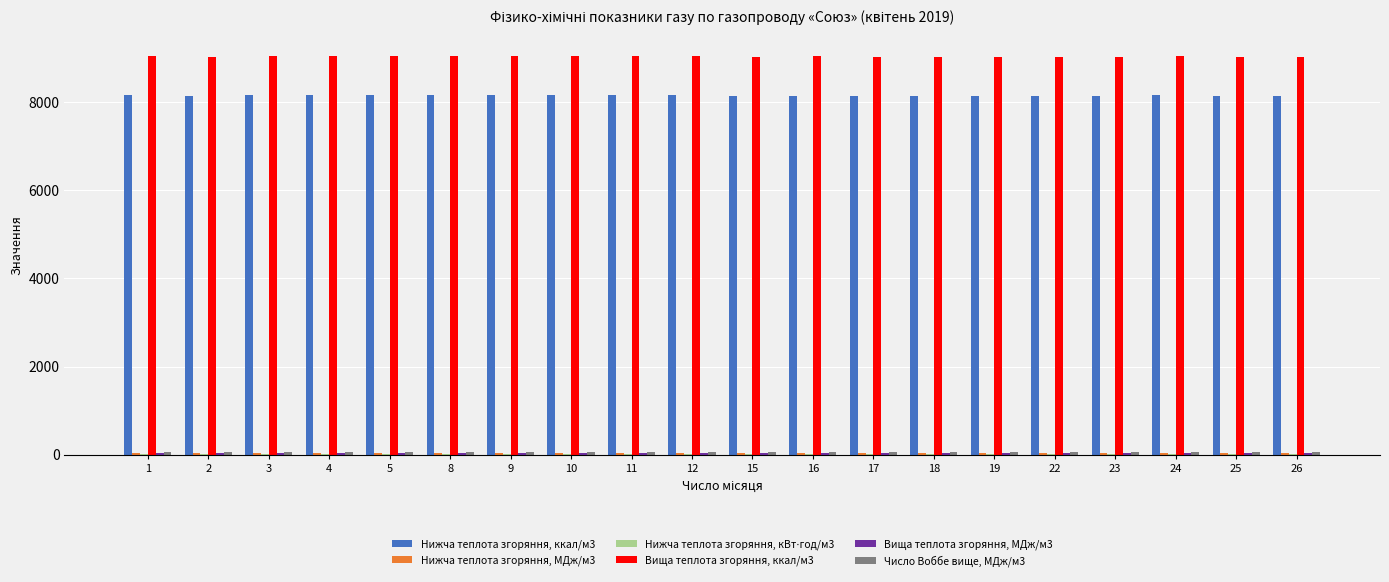

Which series has the largest total across all categories?

Вища теплота згоряння, ккал/м3